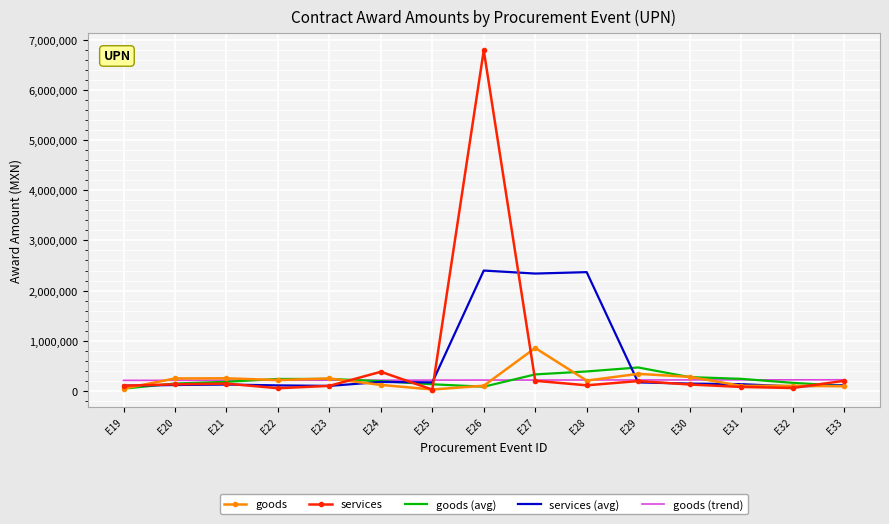

Count the number of categories in the chart.

15